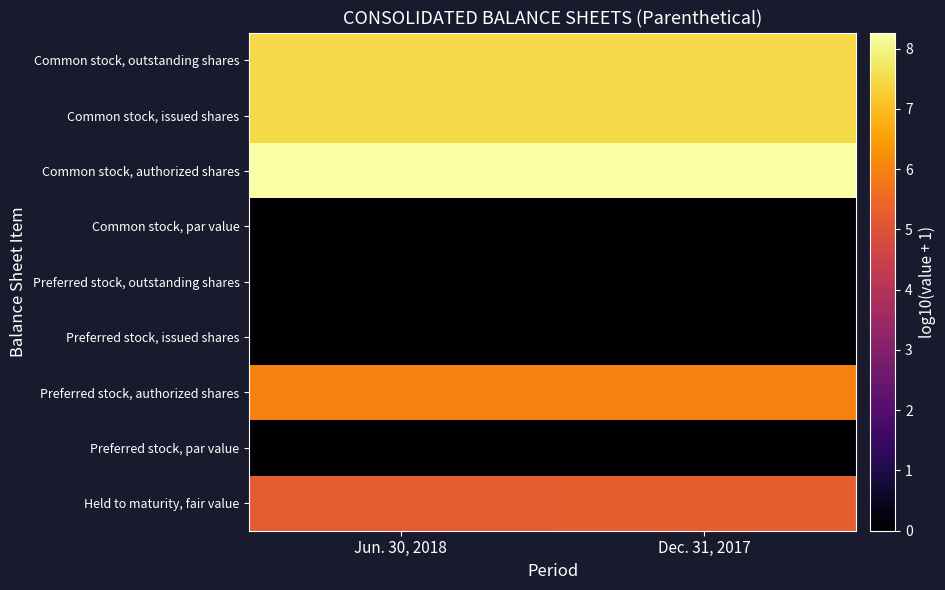

At how many categories does at least one series exceed 4?

2